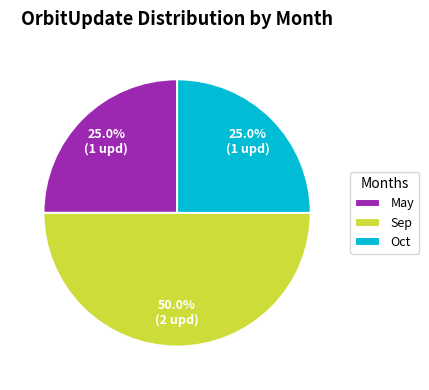

Which slice is the largest?

Sep